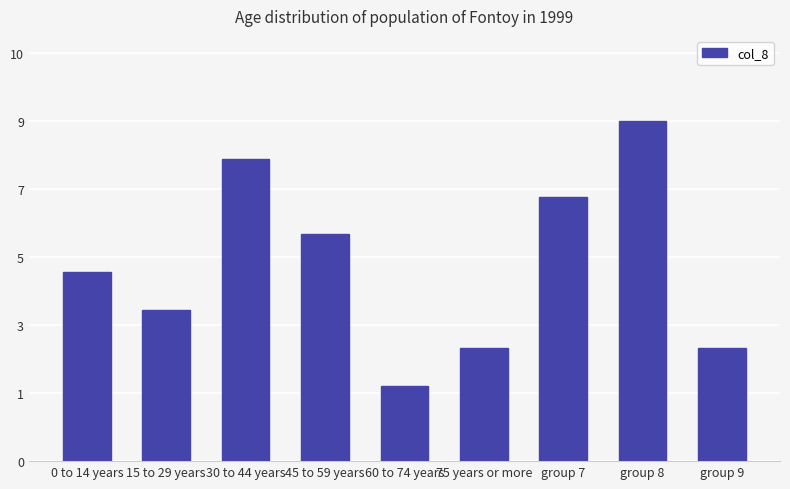

The chart shows a value of 6 at 15 to 29 years. True or false?

False